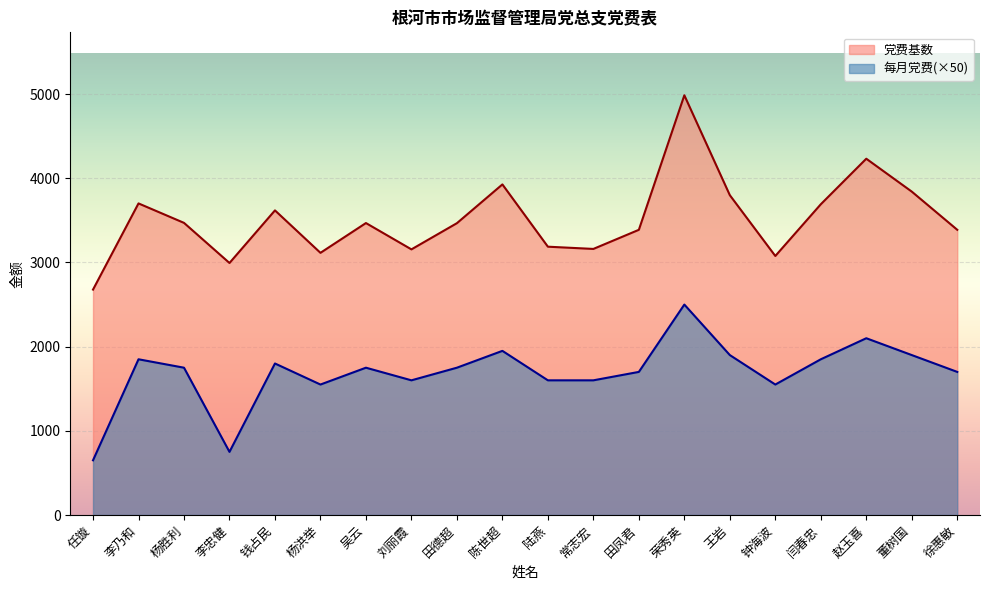

What is the difference between the maximum and minimum values in the 党费基数 series?

2308.1